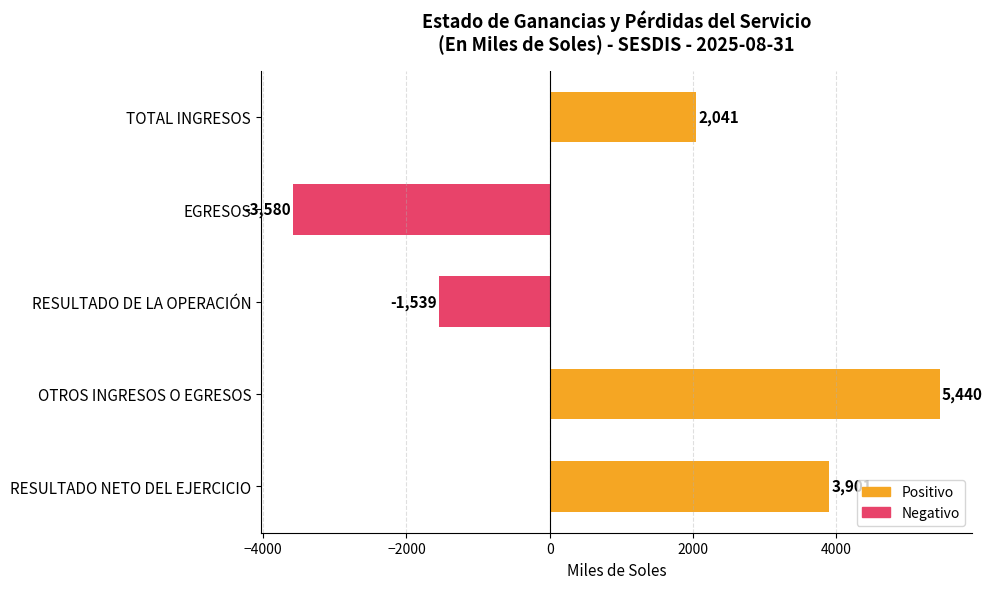

What is the label of the 1st bar from the bottom?

RESULTADO NETO DEL EJERCICIO